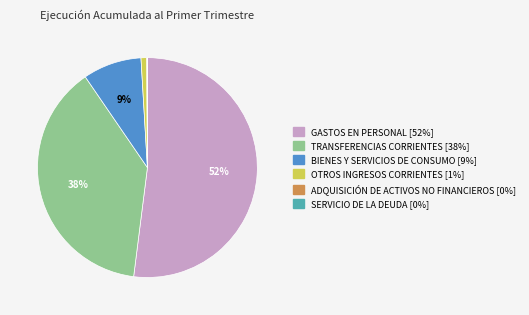

To the nearest percent, what portion does TRANSFERENCIAS CORRIENTES represent?

38%